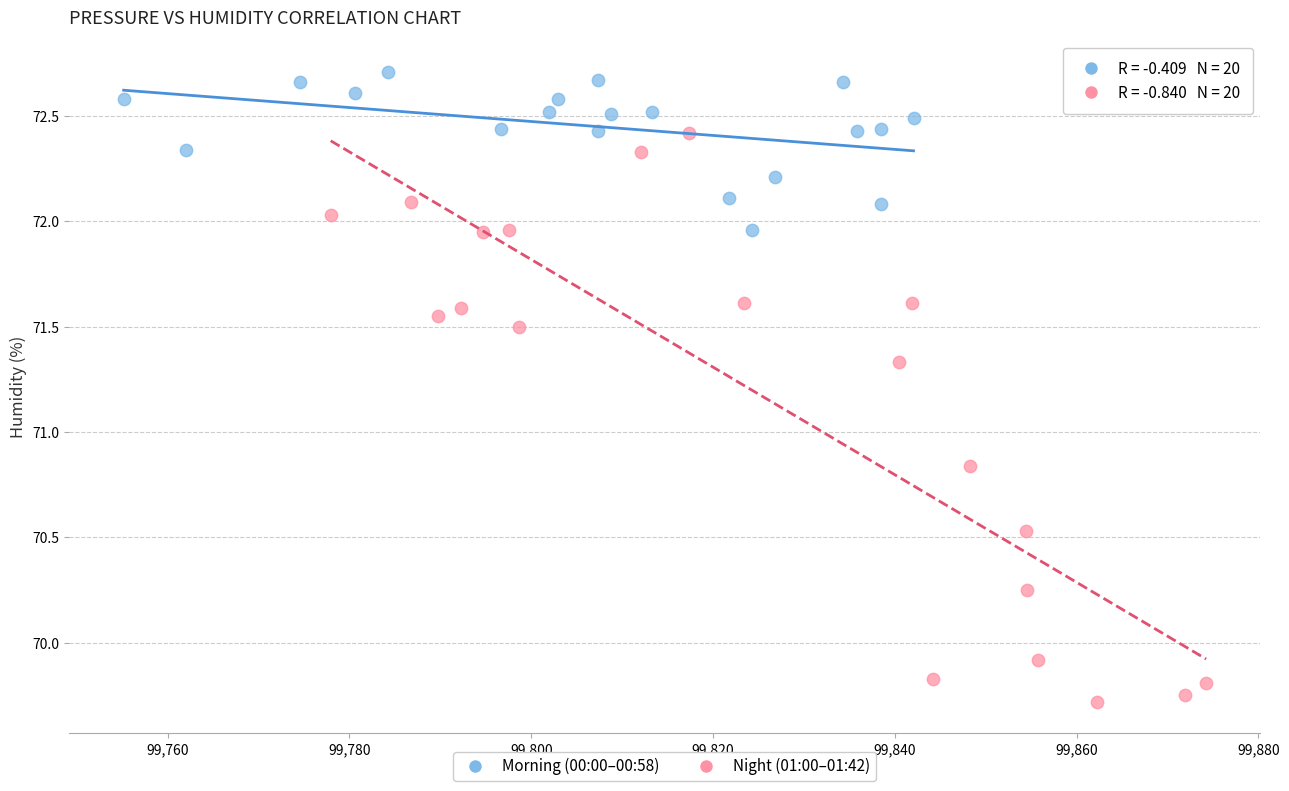

Which series has the largest Y range (max minus min)?

Night (01:00–01:42)